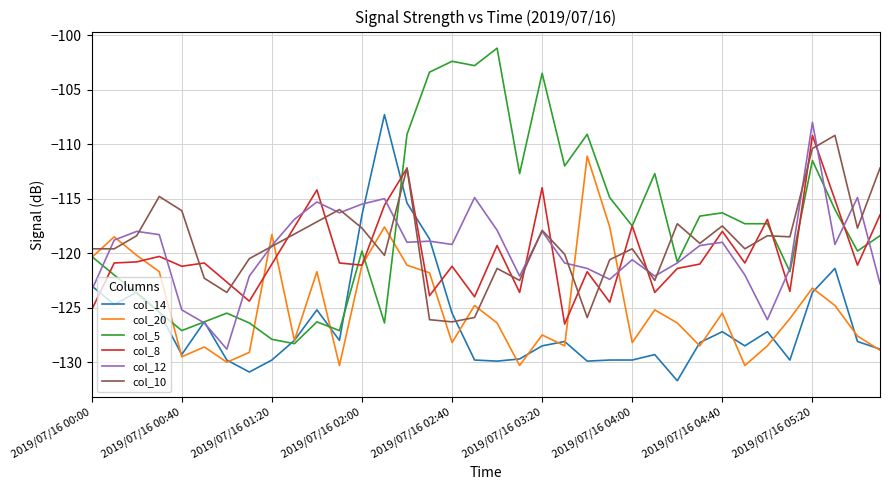

Between 2019/07/16 01:40 and 2019/07/16 03:00, which is larger?

2019/07/16 01:40